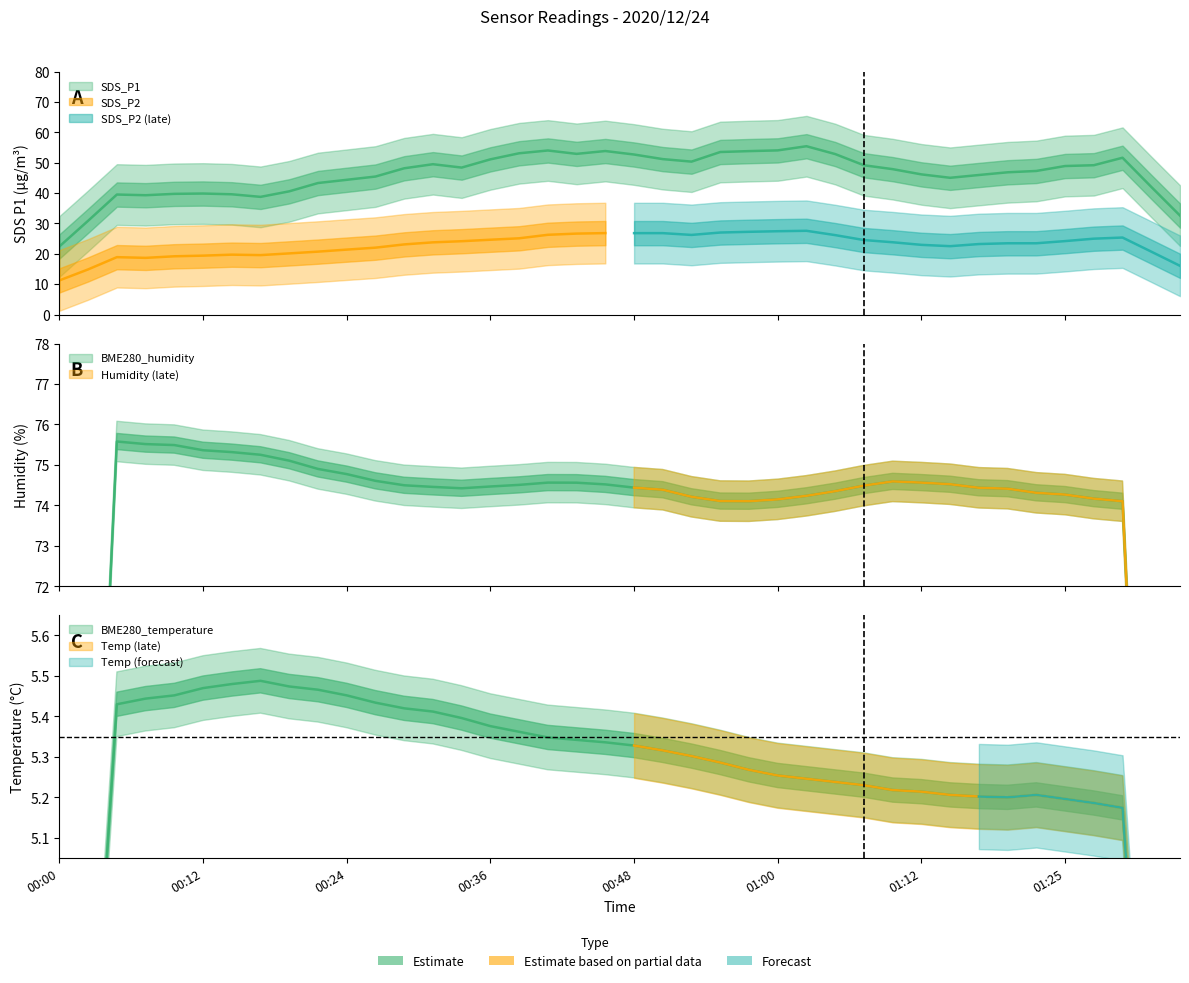

True or false: SDS_P1 has a value of 51.5 at 2020/12/24 01:32.

True